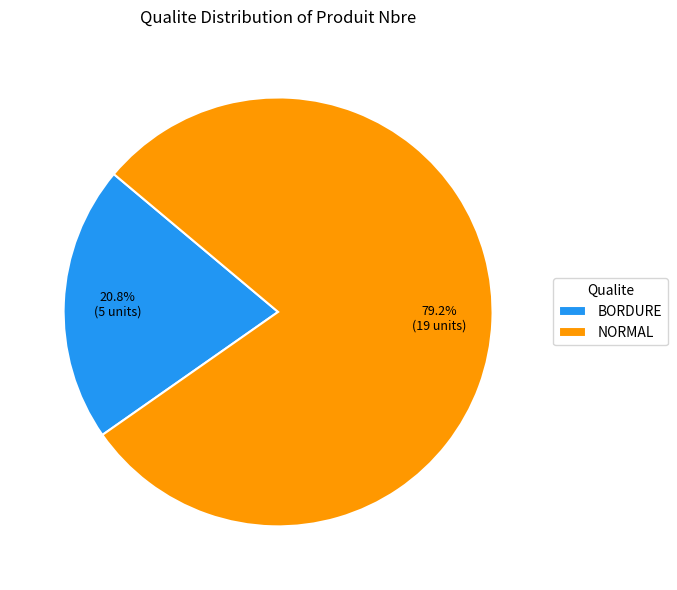

Which category has the smallest portion of the pie?

BORDURE